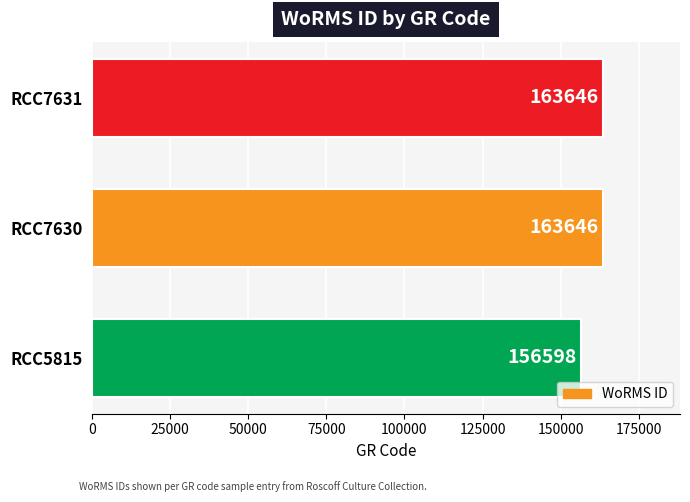

Reading top to bottom, what are all the values shown in this chart?

163646	163646	156598